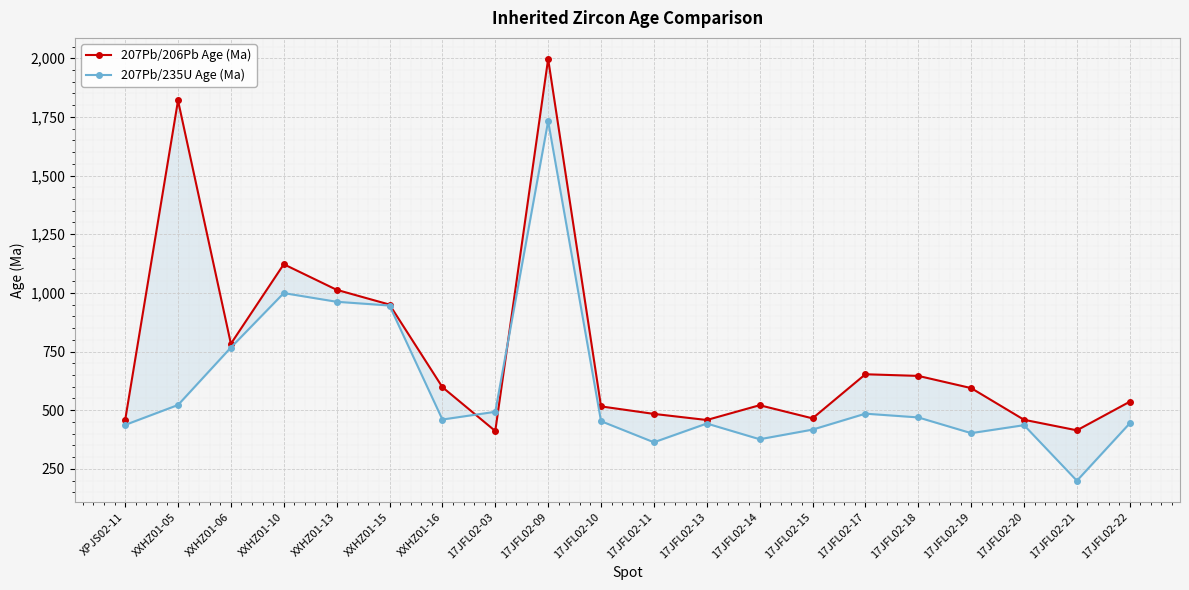

Reading left to right, transcribe all the data shown in this chart.

207Pb/206Pb Age (Ma): 457	1820	783	1122	1013	950	598	411	1997	516	484	458	521	465	653	646	594	459	414	536
207Pb/235U Age (Ma): 437	522	767	999	962	946	460	493	1732	453	363	443	376	417	485	469	402	436	199	444